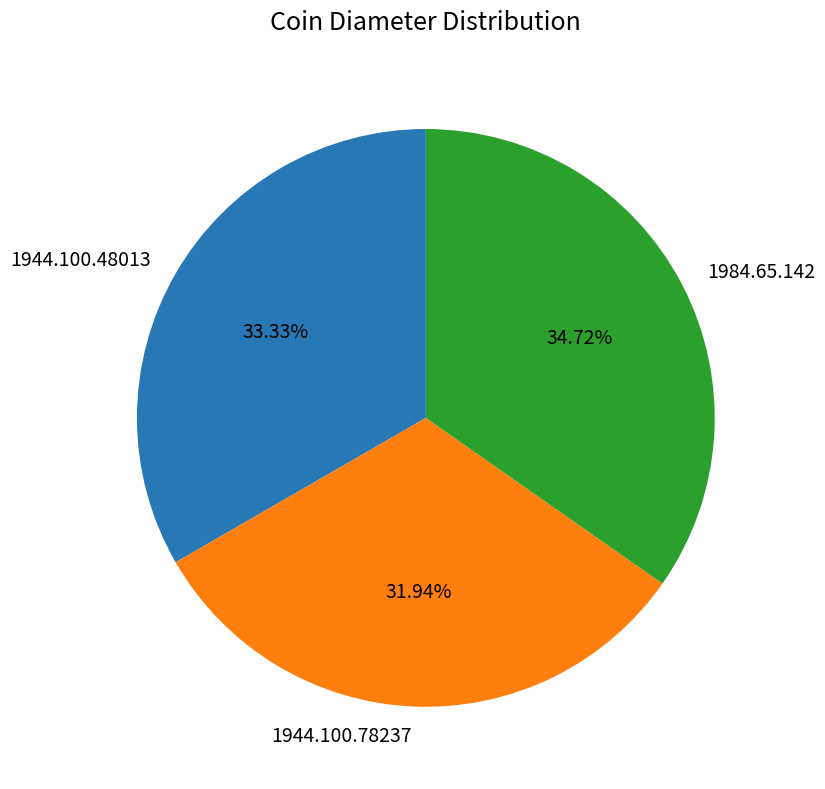

Which category has the smallest portion of the pie?

1944.100.78237